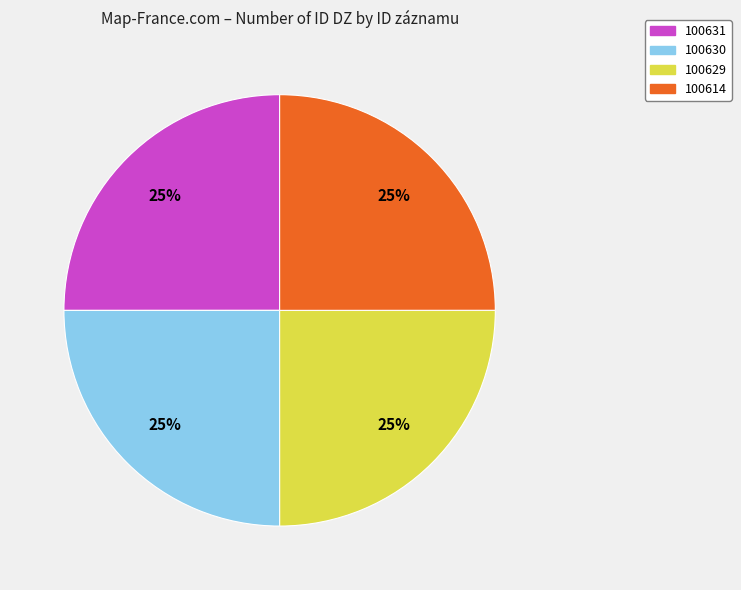

What percentage is the 100614 slice, to the nearest percent?

25%